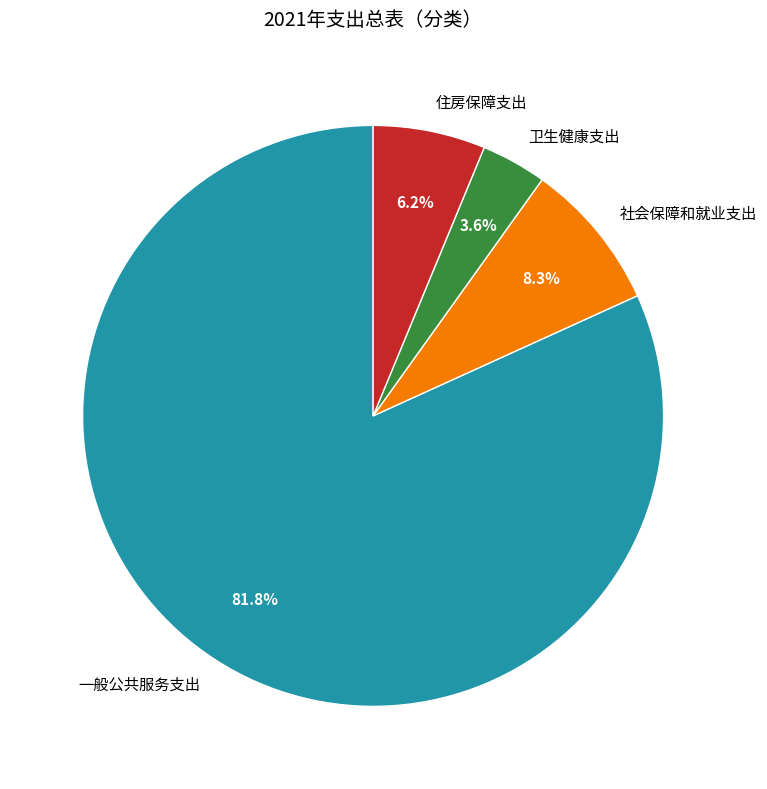

To the nearest percent, what is the difference between the 社会保障和就业支出 and 住房保障支出 slice percentages?

2%